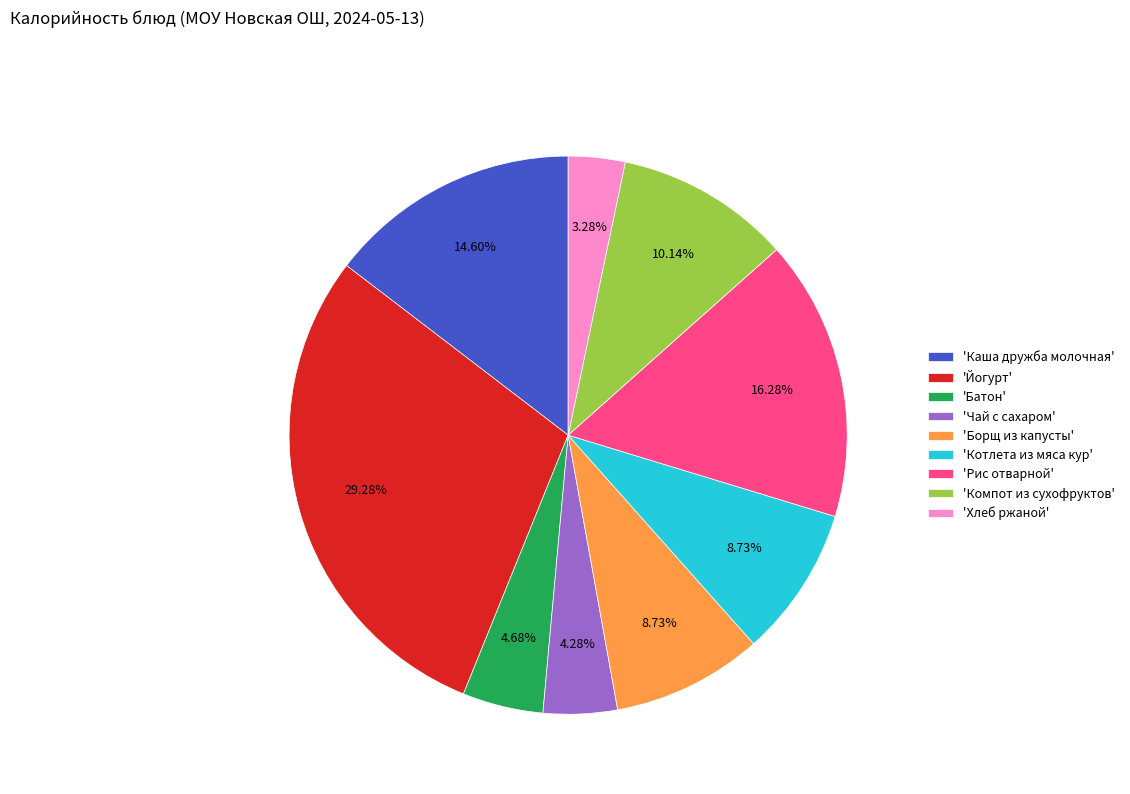

Do 'Компот из сухофруктов' and 'Котлета из мяса кур' together represent more than half of the pie?

No